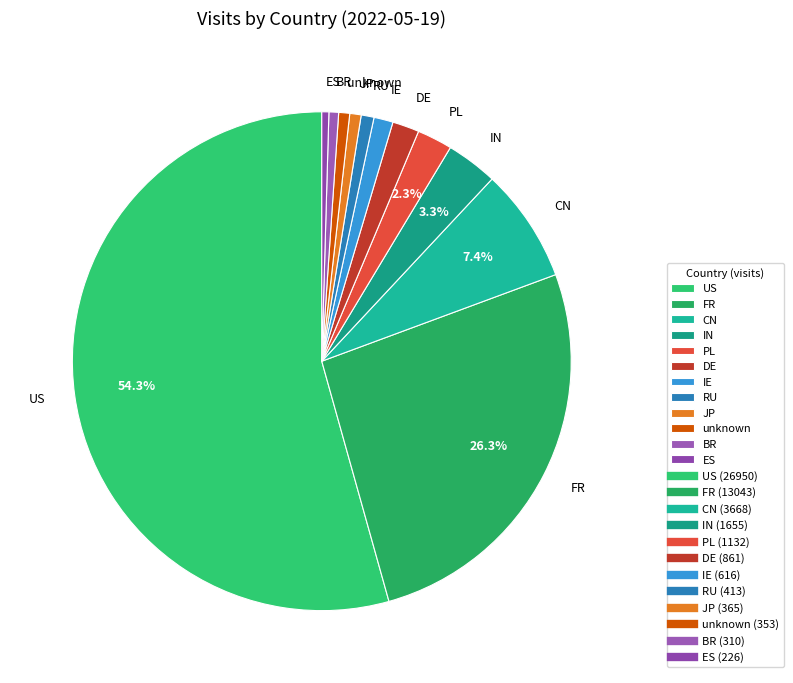

To the nearest percent, what percentage of the pie is BR?

1%